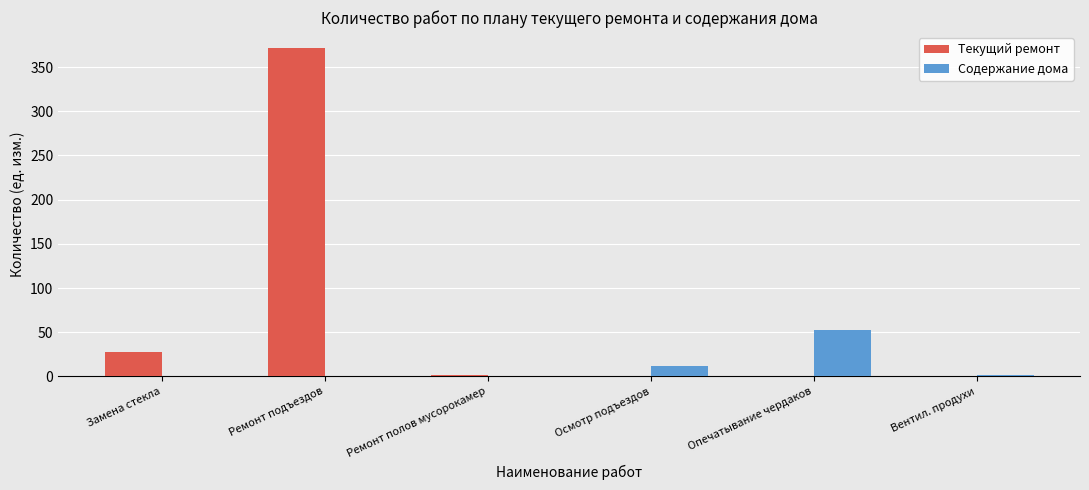

Which series has the largest total across all categories?

Текущий ремонт